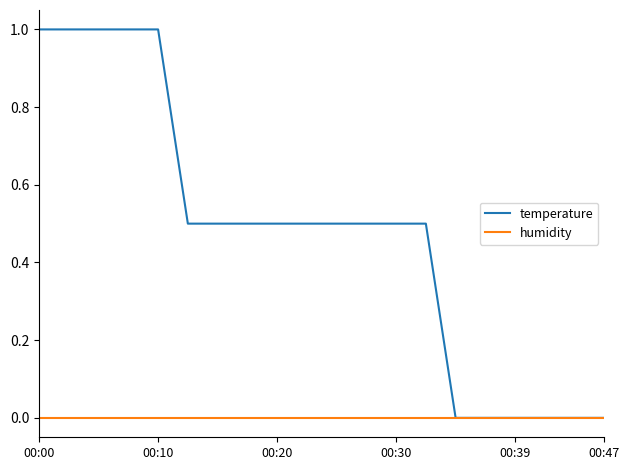

Which series has the largest total across all categories?

temperature